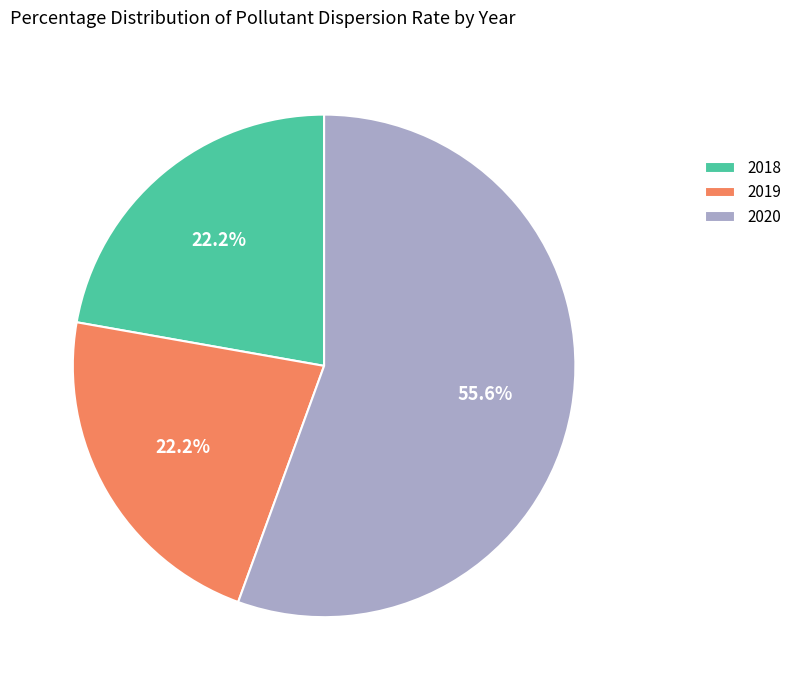

To the nearest percent, what portion does 2018 represent?

22%